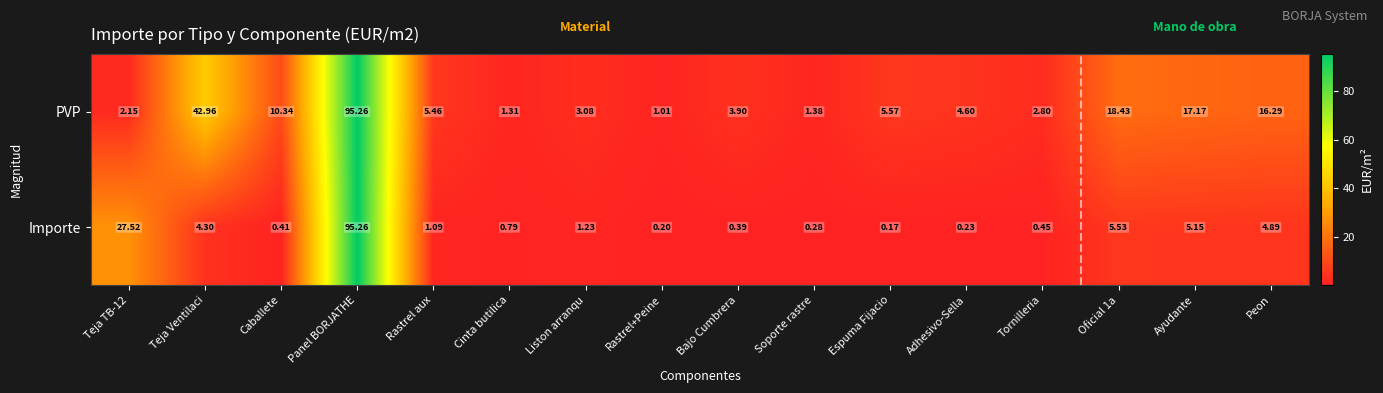

List the series in order of their overall mean, lowest first.

Importe, PVP